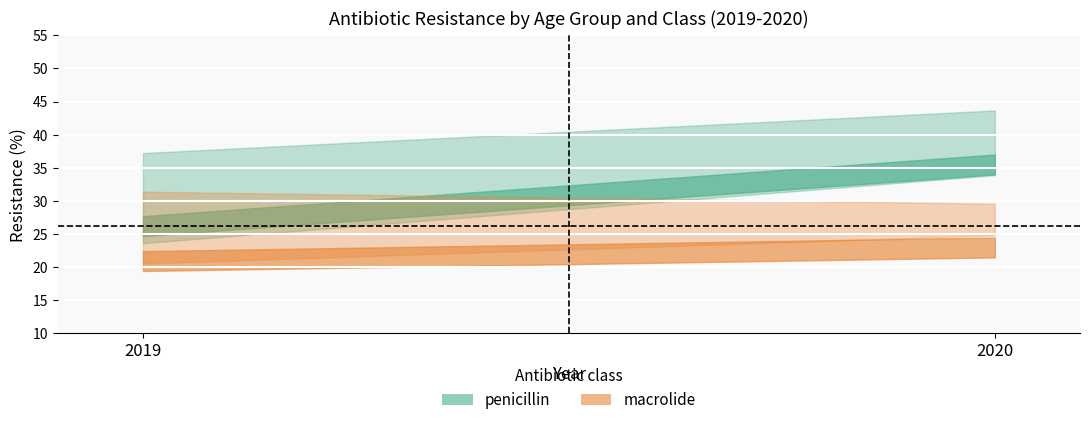

What is the minimum value for [65+] macrolide?

20.5